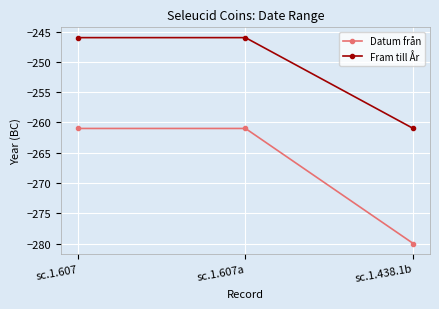

True or false: Datum från has a value of -261 at sc.1.607.

True